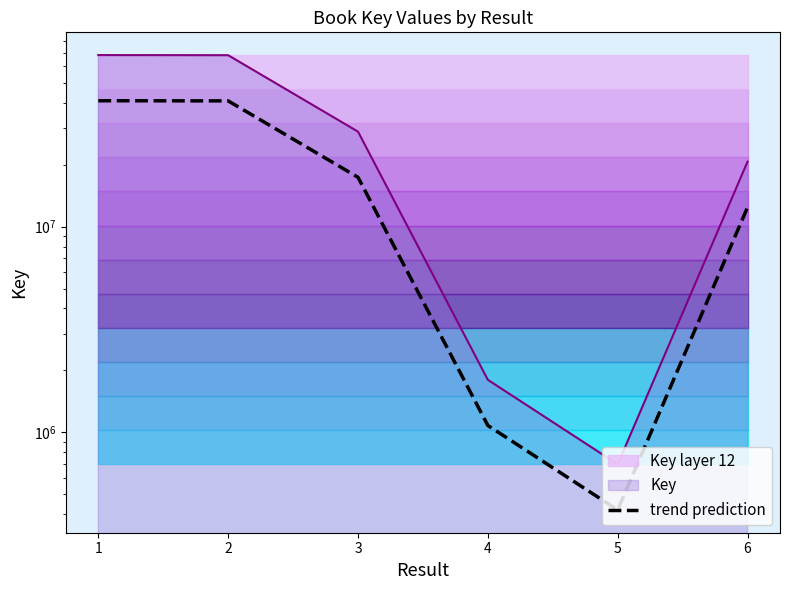

Does the chart have visible grid lines?

No